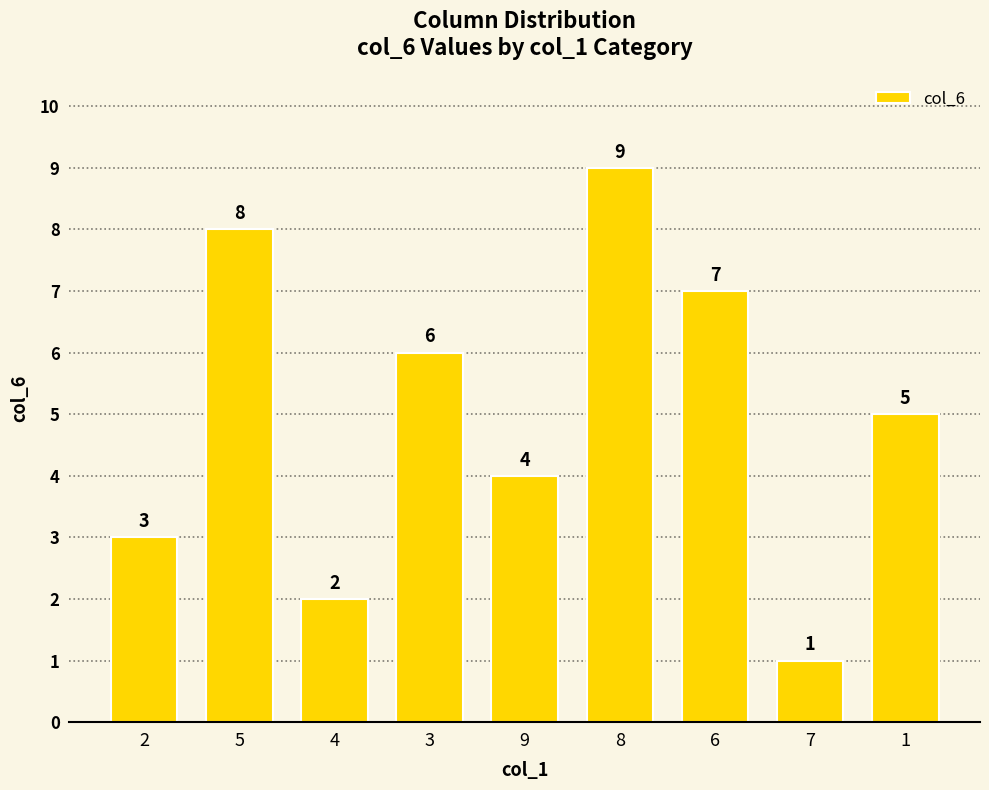

What is the change in value from 2 to 5?

+5